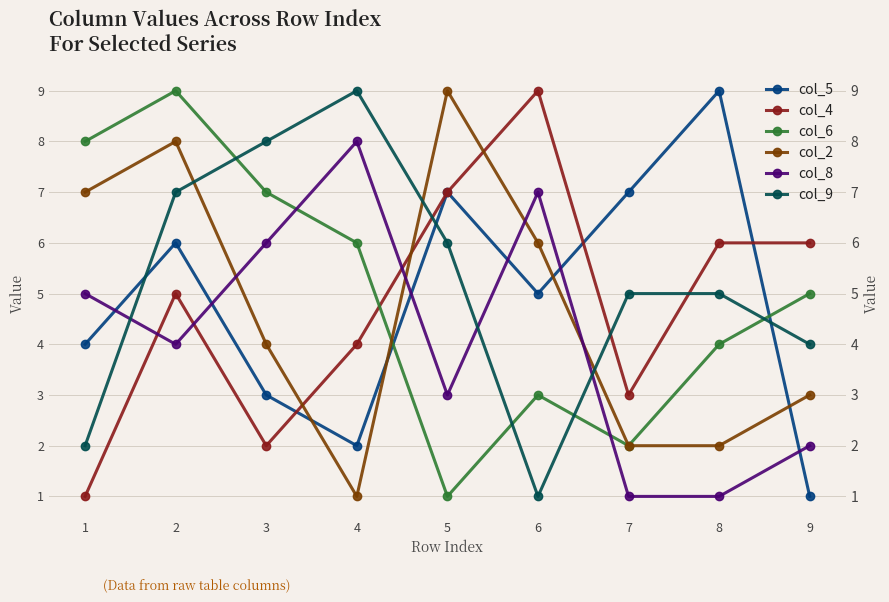

How many interior local valleys does the col_2 series have?

1